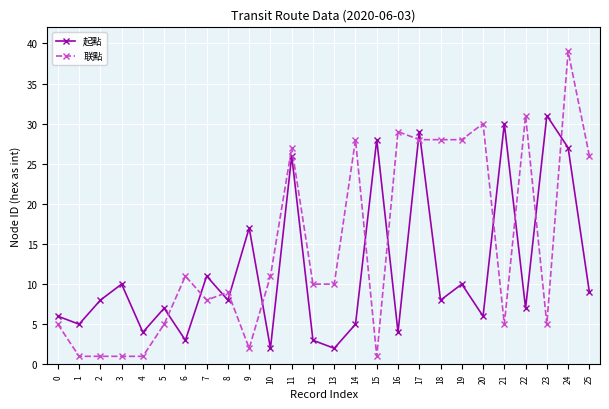

What is the difference between the maximum and minimum values in the 联點 series?

38